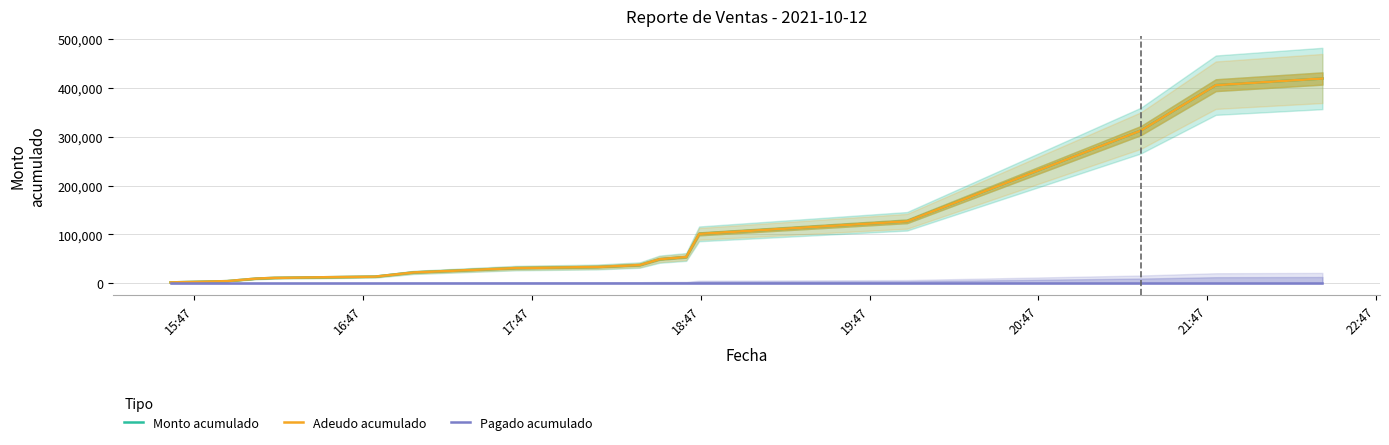

What is the difference between the maximum and minimum values in the Monto acumulado series?

417946.7